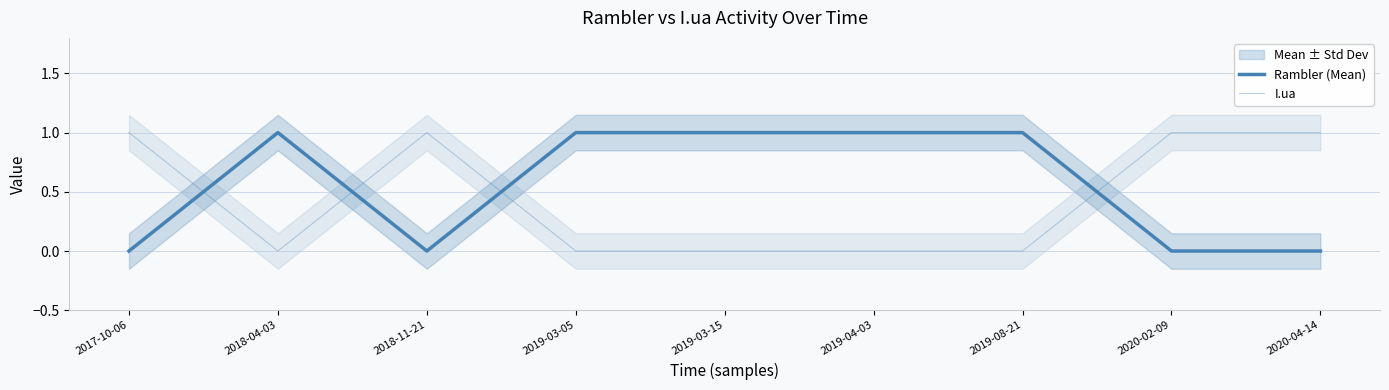

Where do I.ua and Rambler (Mean) first cross each other?

2017-10-06 and 2018-04-03